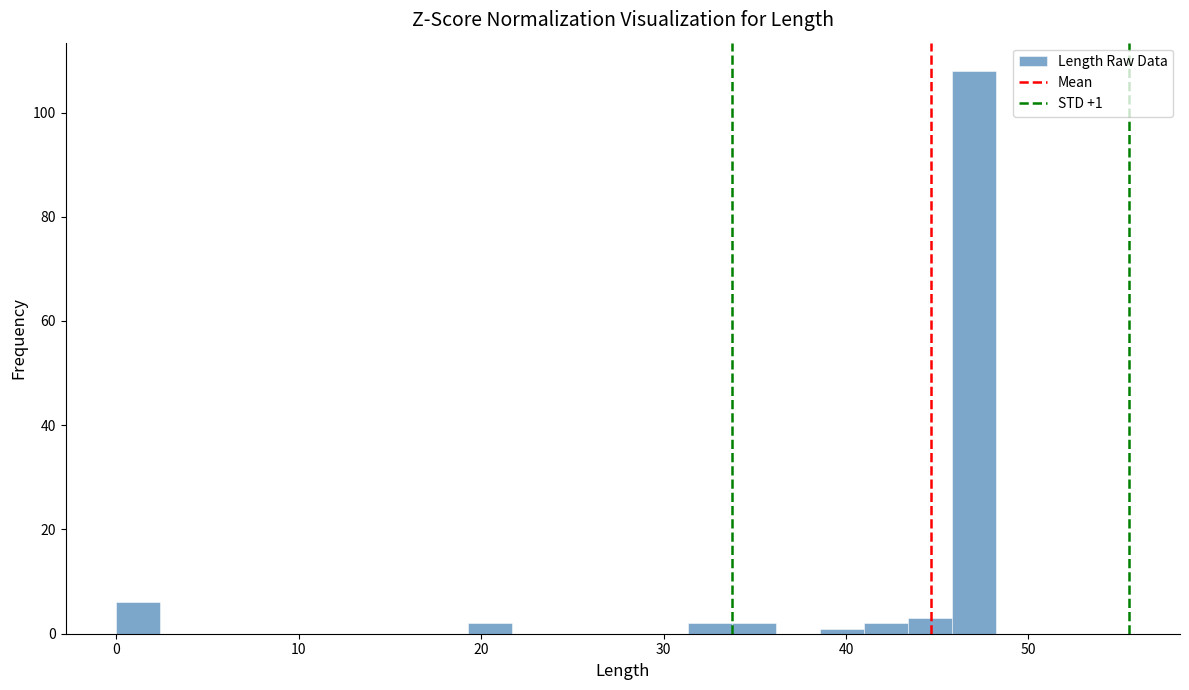

Around what value on the x-axis is the tallest bar? Give the approximate position of its centre, as read against the axis.

47